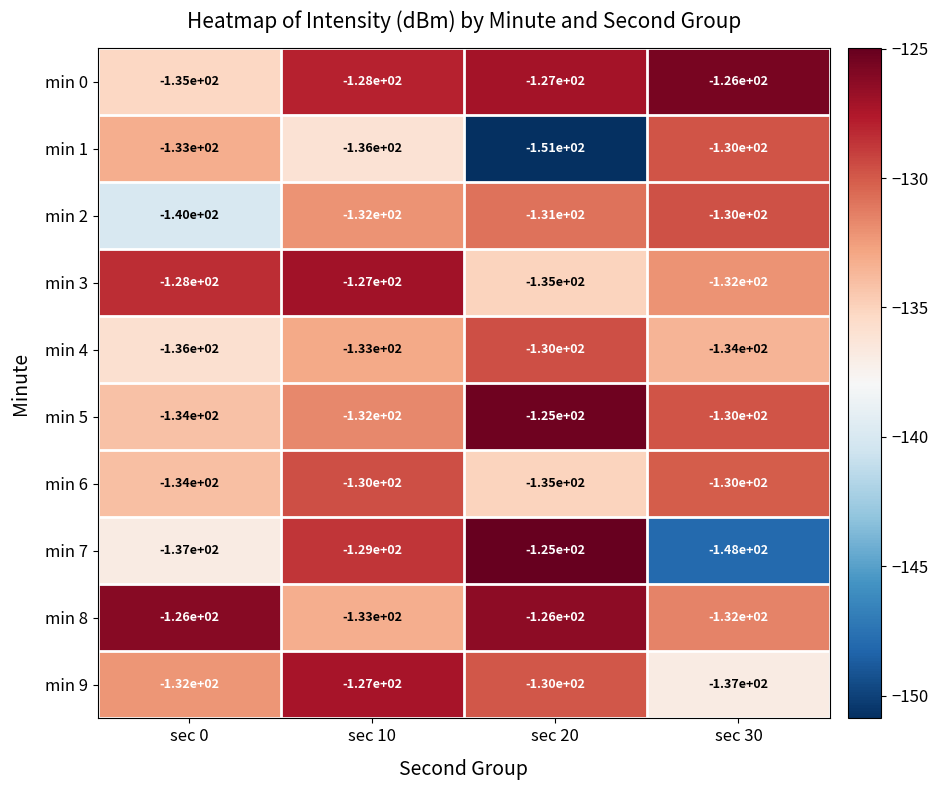

Rank the categories by min 1 value from highest to lowest.

sec 30, sec 0, sec 10, sec 20